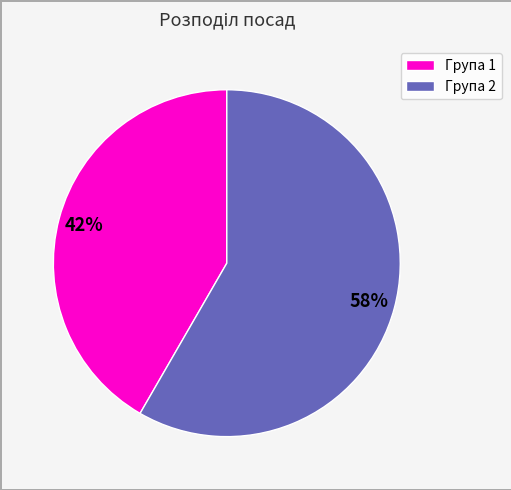

How many segments does this pie chart have?

2